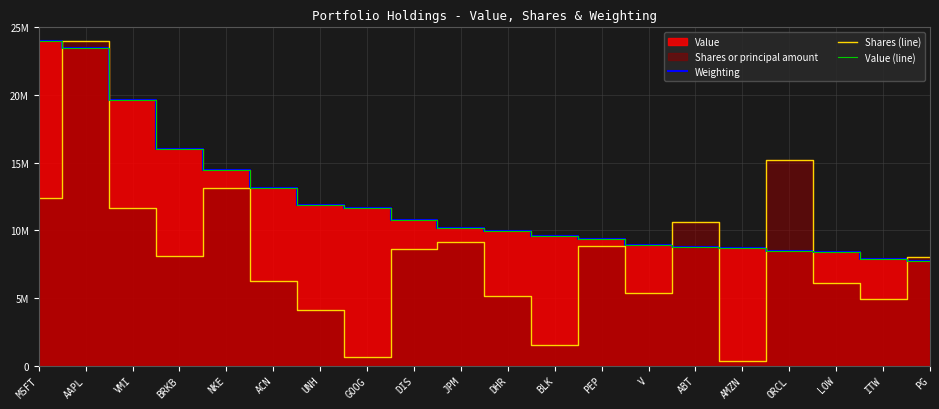

Reading left to right, what are all the values shown in this chart?

Weighting: MSFT=24006000.0	AAPL=23485201.4	VMI=19621438.9	BRKB=16025113.5	NKE=14462717.7	ACN=13129051.0	UNH=11844649.1	GOOG=11675741.4	DIS=10796014.1	JPM=10187242.7	DHR=9916286.7	BLK=9550320.1	PEP=9342704.5	V=8941548.8	ABT=8790235.7	AMZN=8691706.2	ORCL=8441863.7	LOW=8427788.0	ITW=7903470.5	PG=7706411.6
Shares (line): MSFT=12405967.5	AAPL=24006000.0	VMI=11637690.4	BRKB=8071949.4	NKE=13107048.4	ACN=6235112.0	UNH=4141388.8	GOOG=652223.6	DIS=8598600.0	JPM=9168368.2	DHR=5172571.3	BLK=1528154.7	PEP=8826087.3	V=5353581.2	ABT=10613507.6	AMZN=353760.3	ORCL=15181032.6	LOW=6081540.5	ITW=4949563.7	PG=7995093.7
Value (line): MSFT=24006000.0	AAPL=23486000.0	VMI=19623000.0	BRKB=16025000.0	NKE=14464000.0	ACN=13129000.0	UNH=11846000.0	GOOG=11677000.0	DIS=10796000.0	JPM=10187000.0	DHR=9915000.0	BLK=9552000.0	PEP=9342000.0	V=8941000.0	ABT=8789000.0	AMZN=8693000.0	ORCL=8441000.0	LOW=8427000.0	ITW=7904000.0	PG=7706000.0